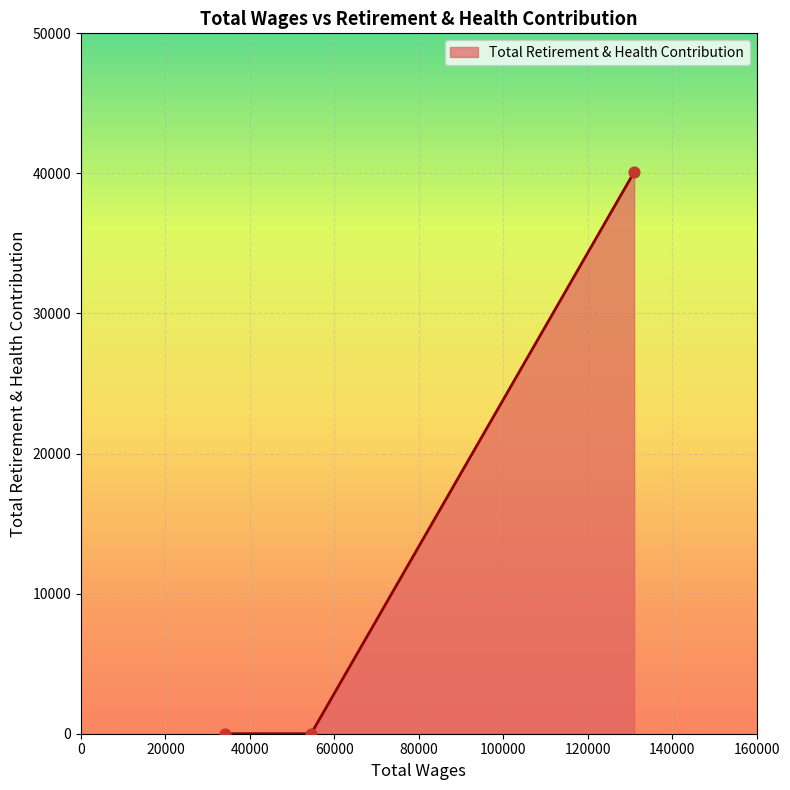

What is the maximum value shown in the chart?

40092.1